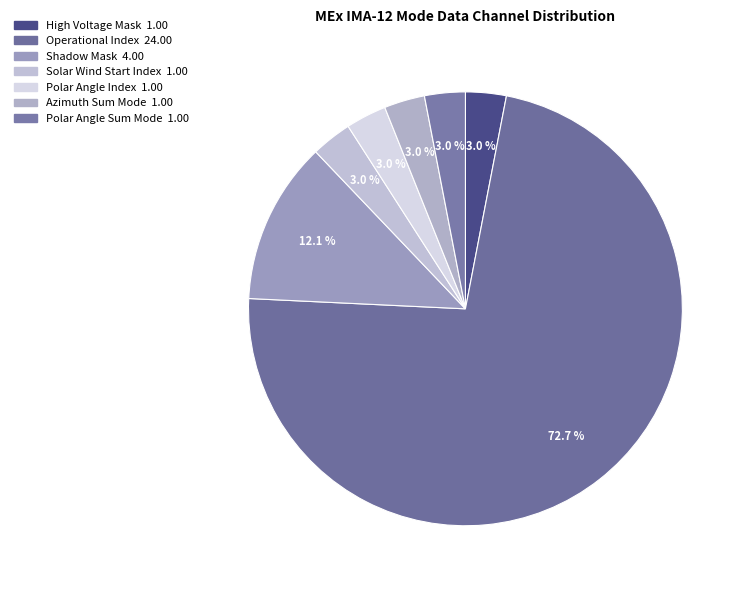

Count the number of slices in the pie.

7